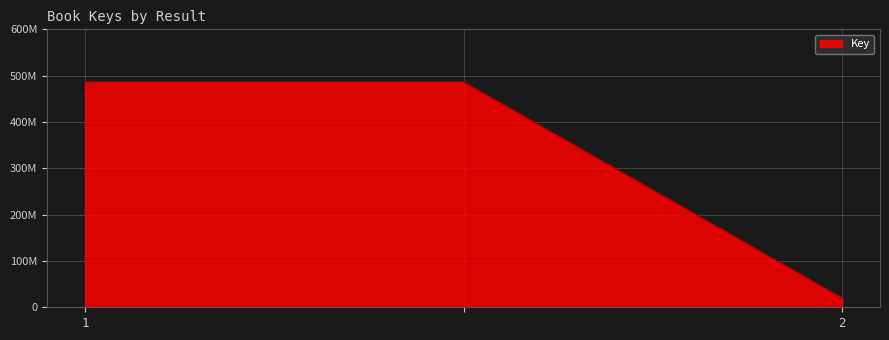

Is this an area chart (filled region under the line)?

Yes